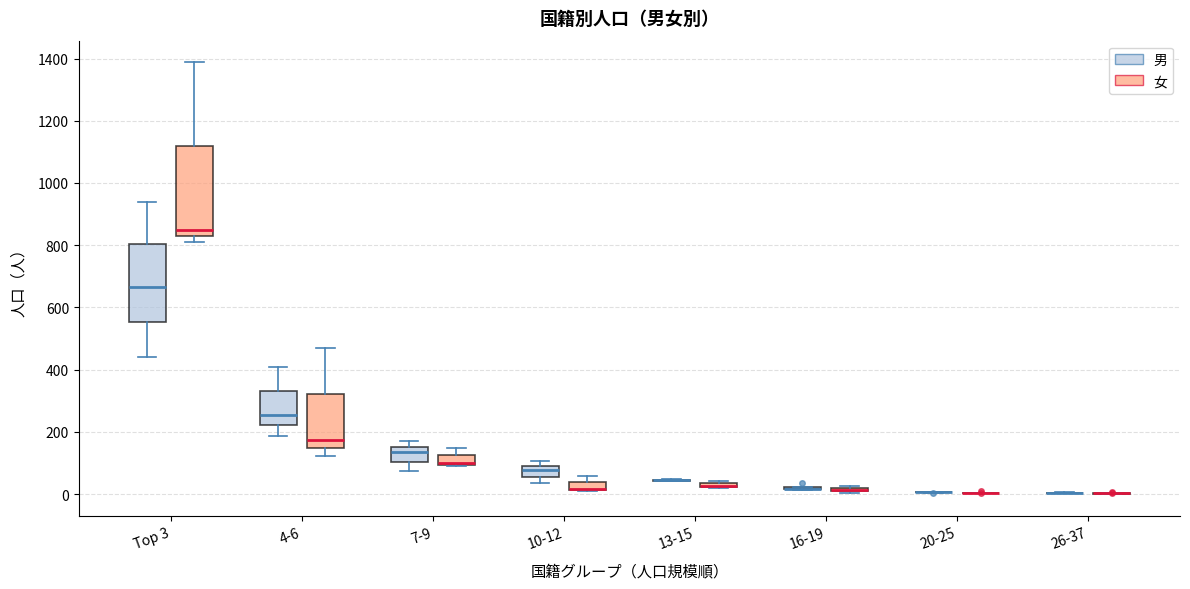

Where is the upper edge of the box for 10-12 (女) on the y-axis? The values are not printed on the chart, so give them approximately, as read against the axis.

40